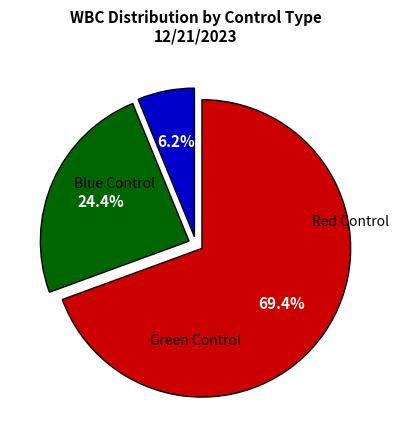

Rank the categories by value from lowest to highest.

Blue Control, Green Control, Red Control